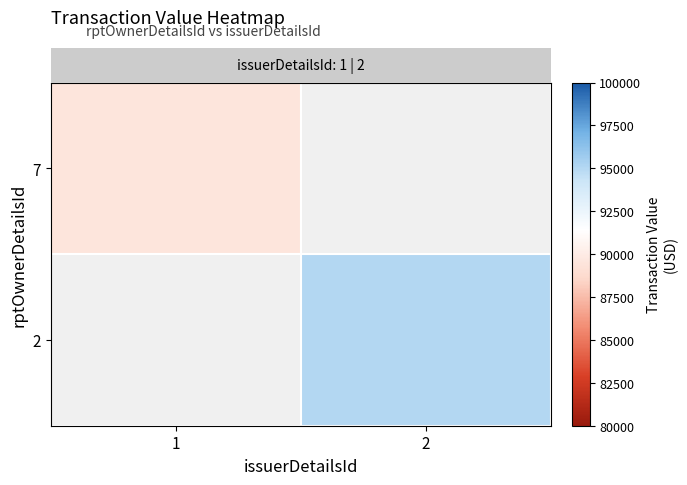

The value of row_1 at 2 is 33224.5. True or false?

False